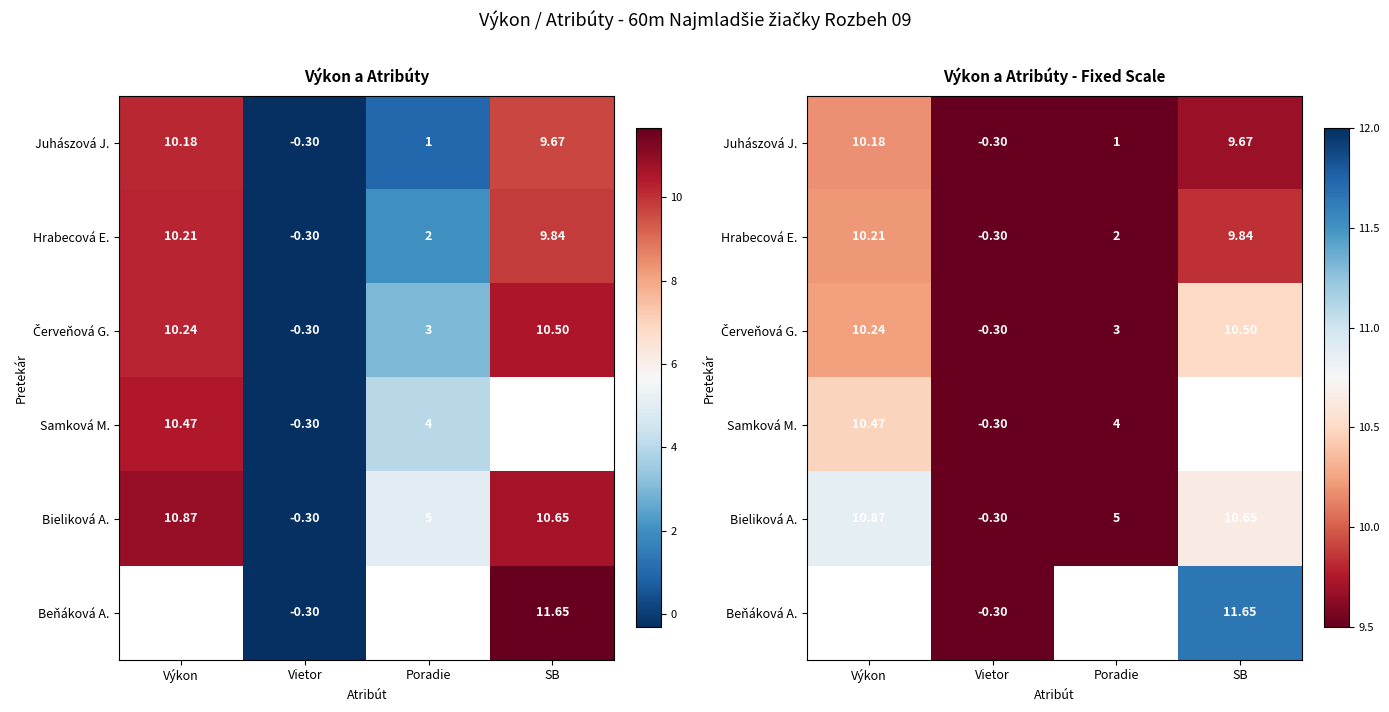

How many positive values does the Bieliková A. series have?

3